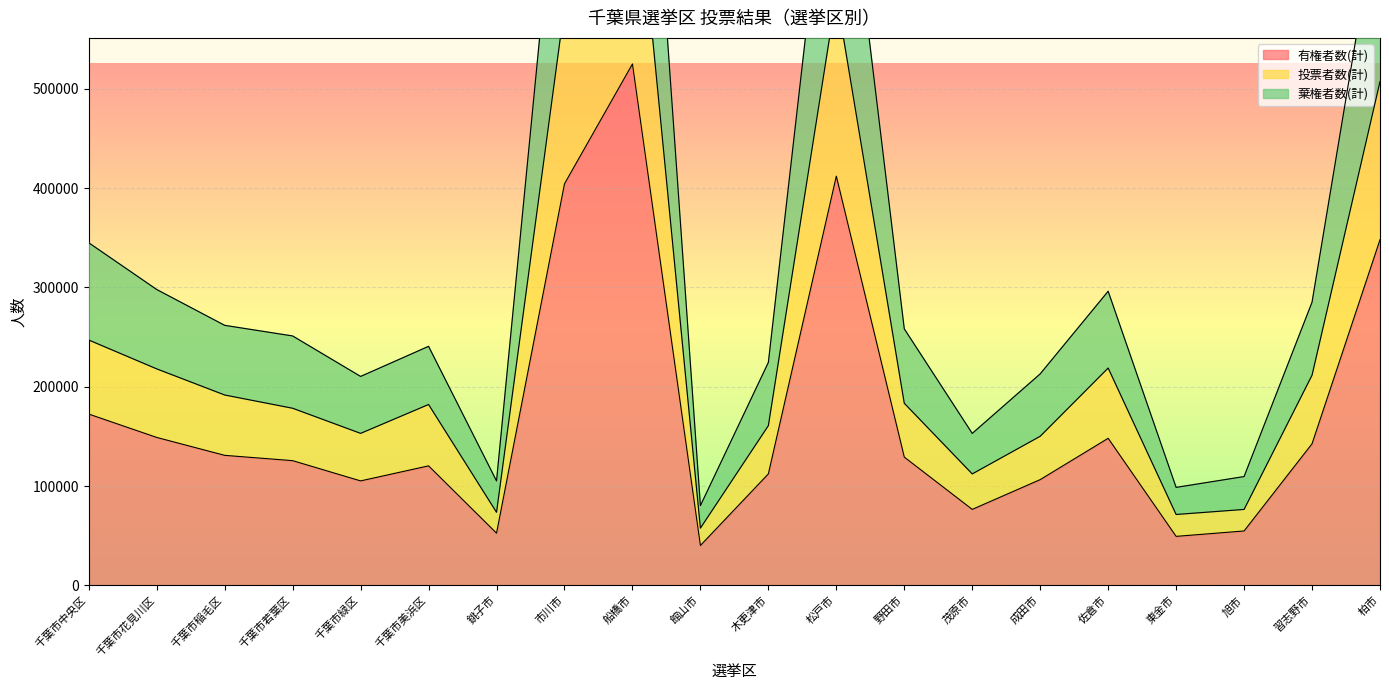

Is it true that 有権者数(計) equals 148527 at 千葉市緑区?

False